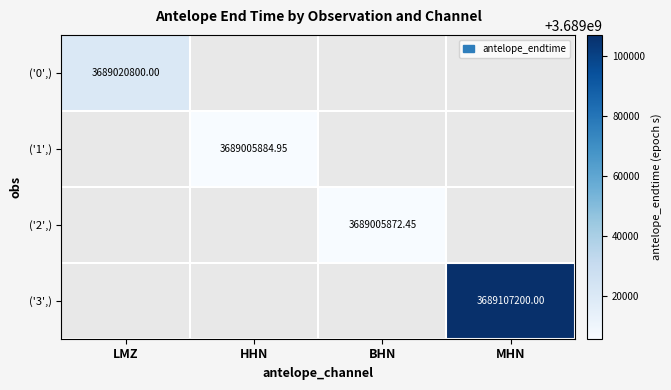

Where is ('0',) nearest to the value 3689020800?

LMZ